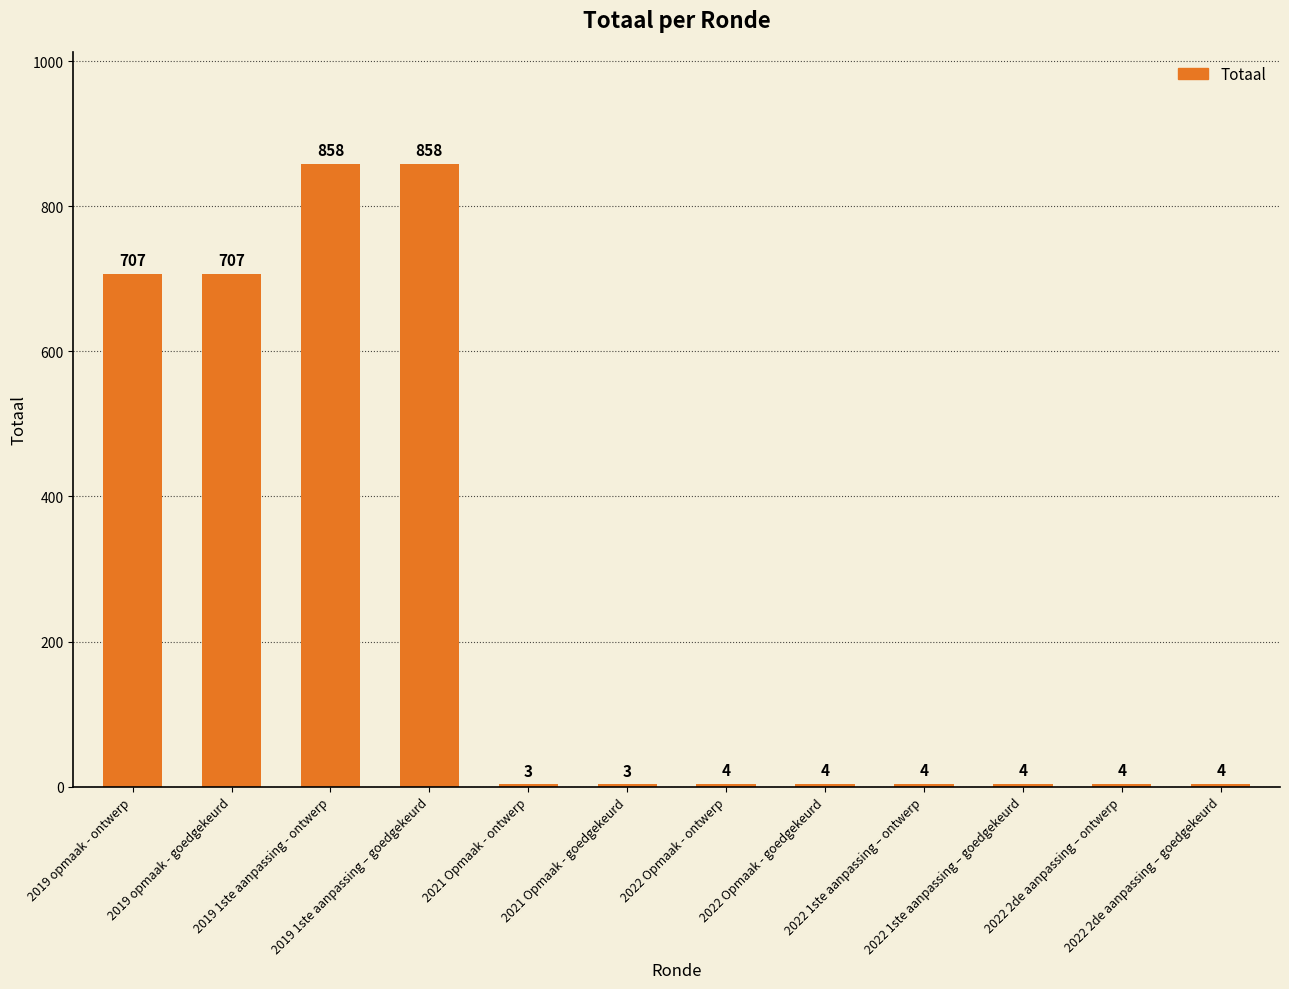

What is the difference between the values at 2019 opmaak - goedgekeurd and 2022 Opmaak - ontwerp?

703